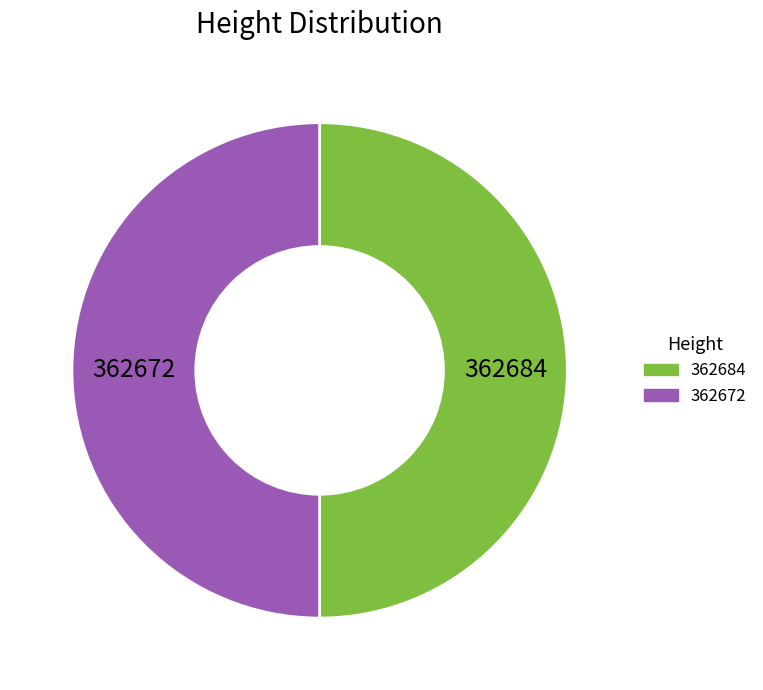

What is the ratio of the value at 362684 to the value at 362672?

1.0